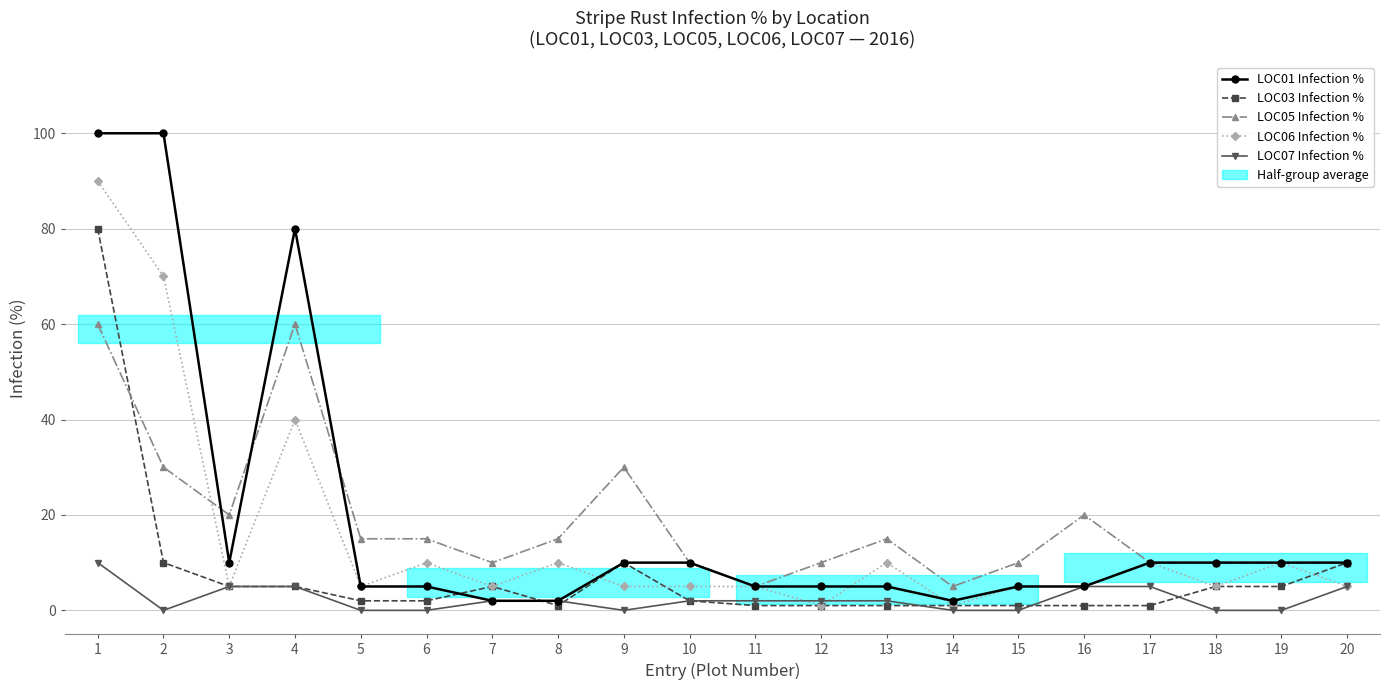

What is the greatest value displayed?

100